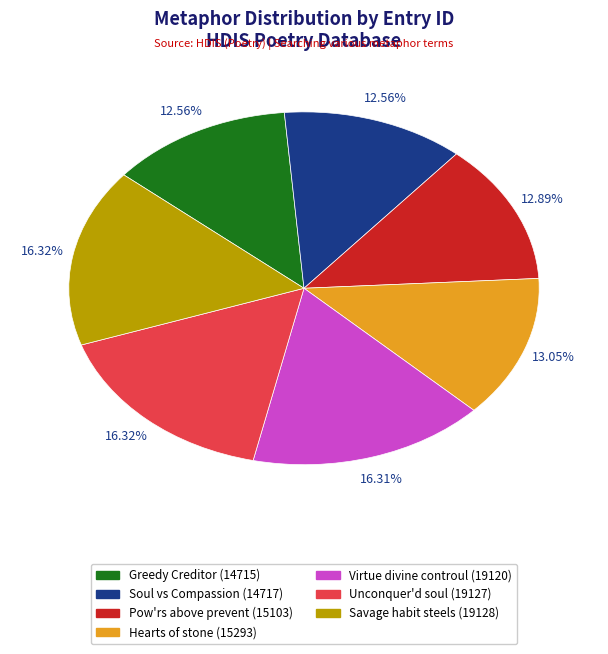

Is there any slice that represents more than half of the pie?

No